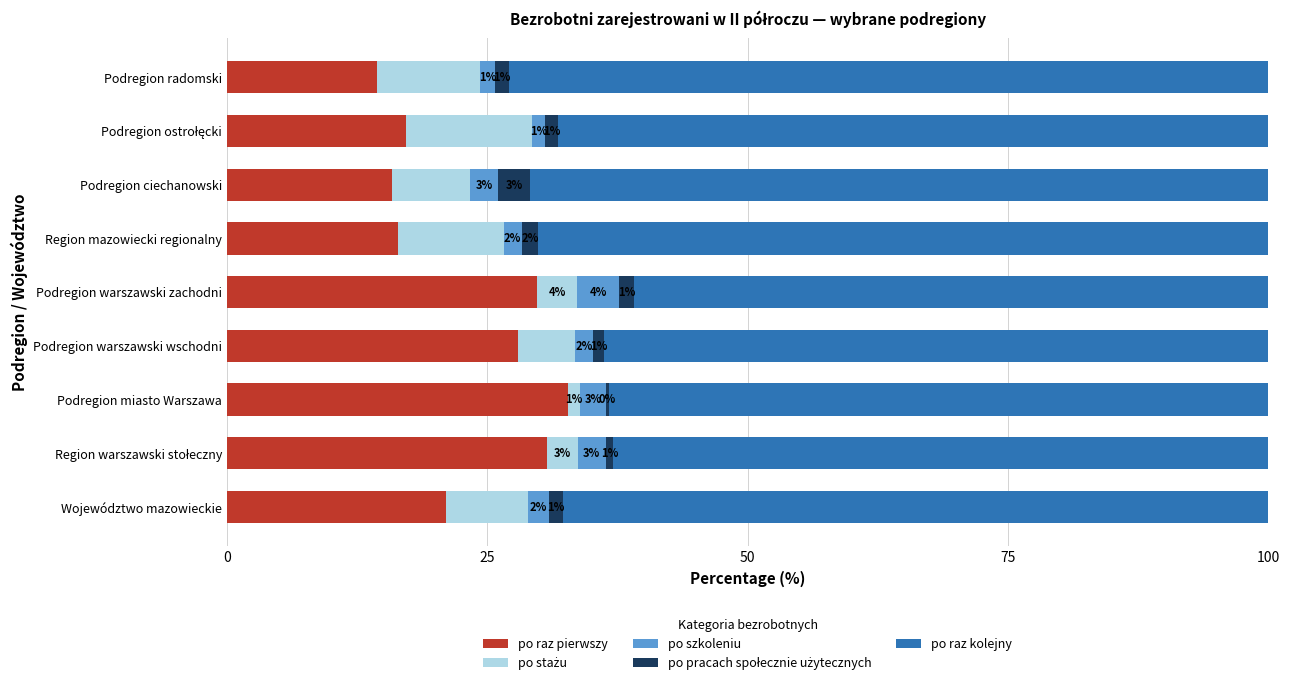

At which label is po raz pierwszy closest to 23?

Województwo mazowieckie